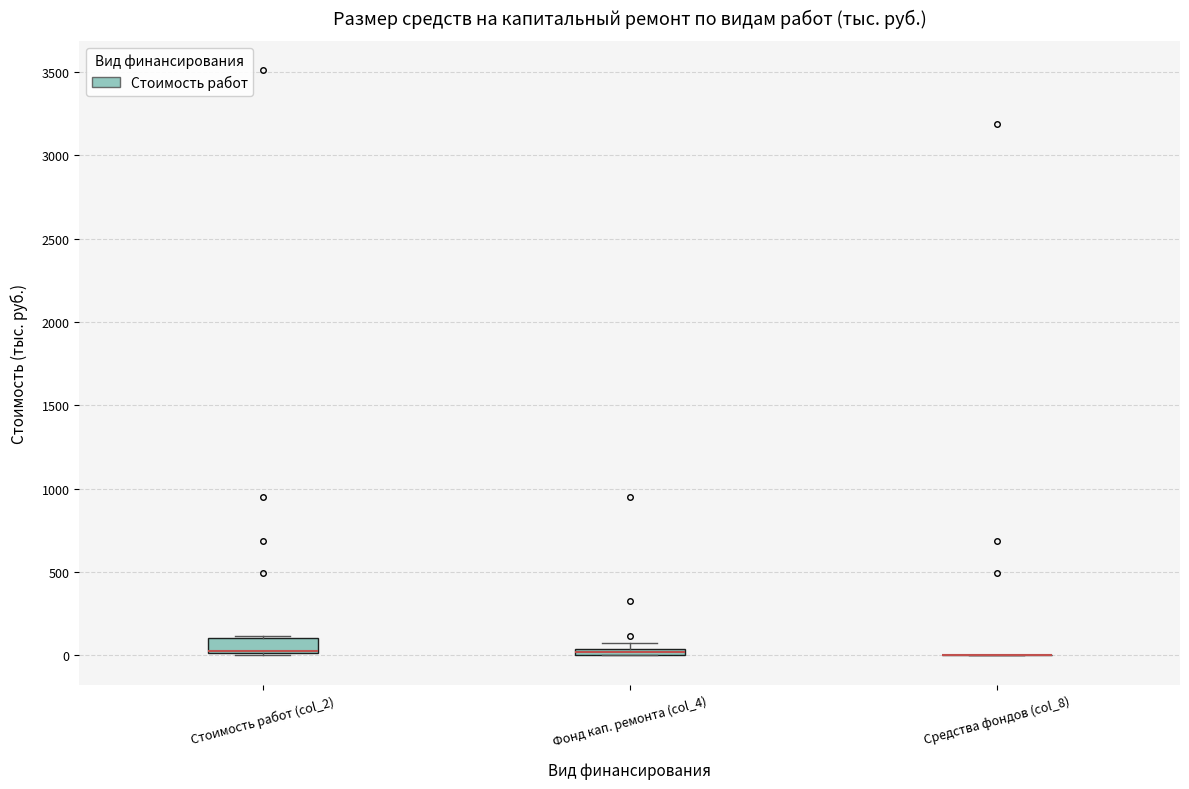

Comparing the boxes themselves (not the whiskers), which one is the tallest?

Стоимость работ (col_2)